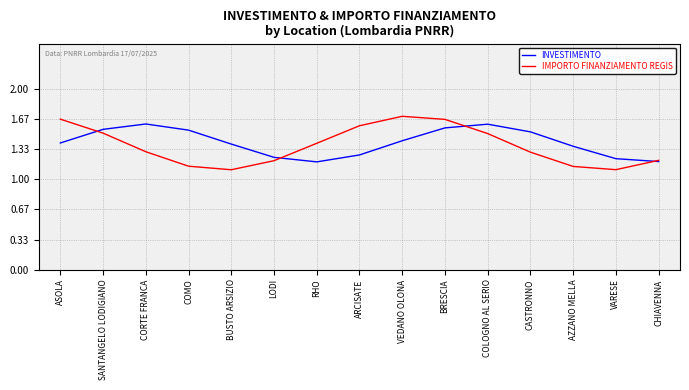

Is the value of INVESTIMENTO at SANTANGELO LODIGIANO greater than the value of IMPORTO FINANZIAMENTO REGIS at BRESCIA?

No